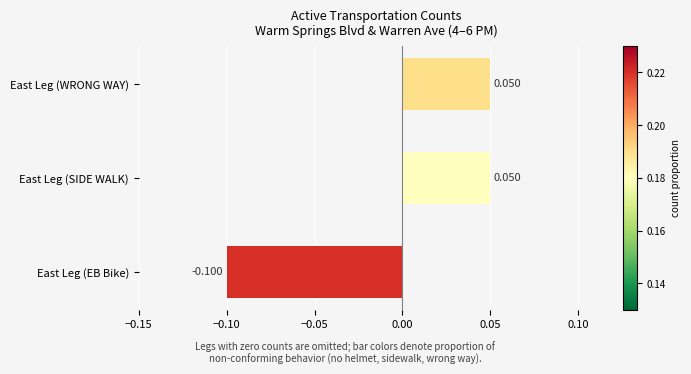

At which category does the chart reach its minimum across all series?

East Leg (EB Bike)